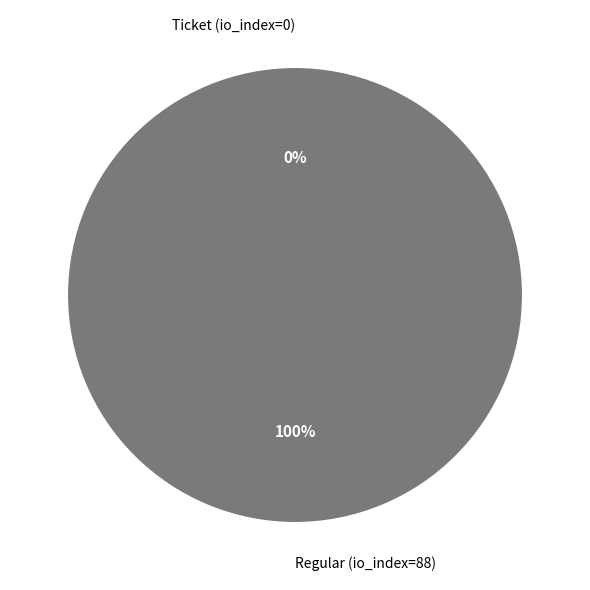

To the nearest percent, what percentage of the pie is Regular (io_index=88)?

100%